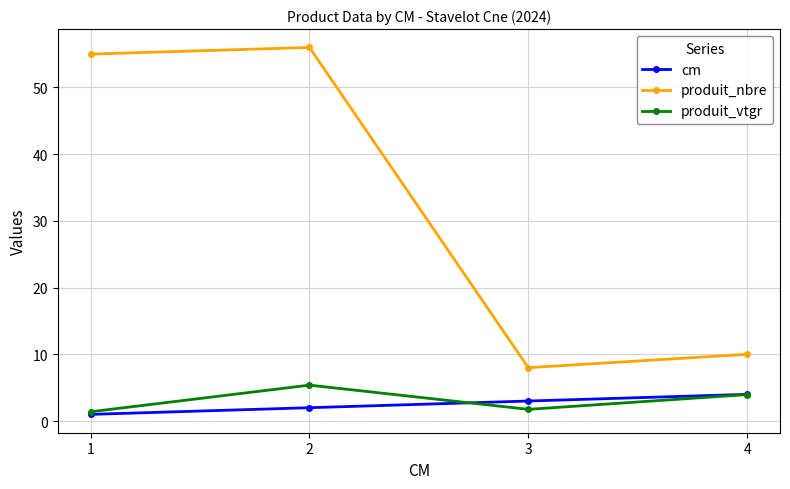

True or false: produit_vtgr has a value of 1.8 at 3.

True